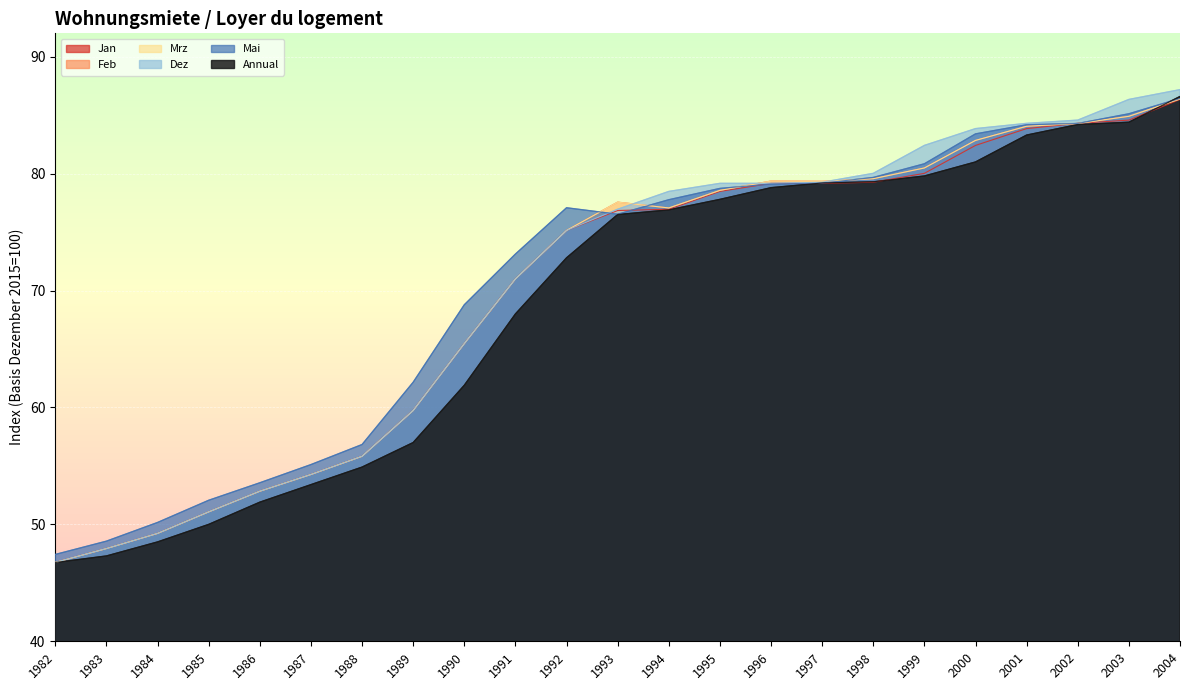

Is the value of Mai at 2000 greater than the value of Jan at 1993?

Yes